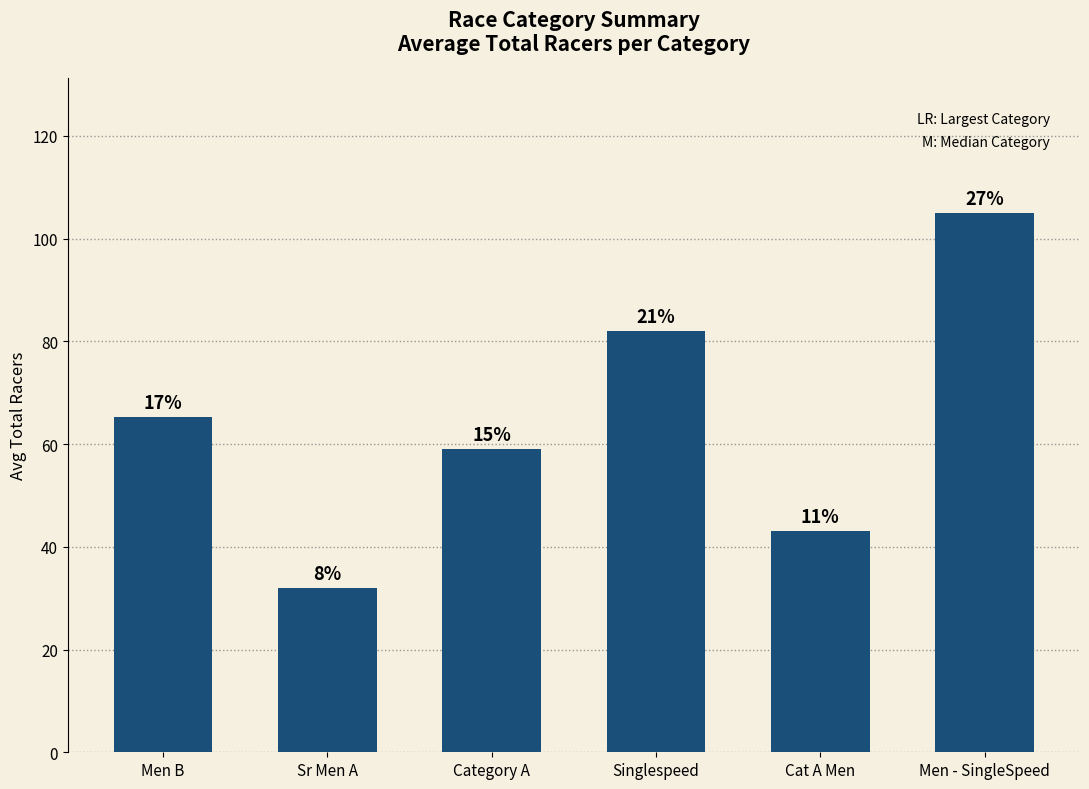

How many bars are there in total?

6